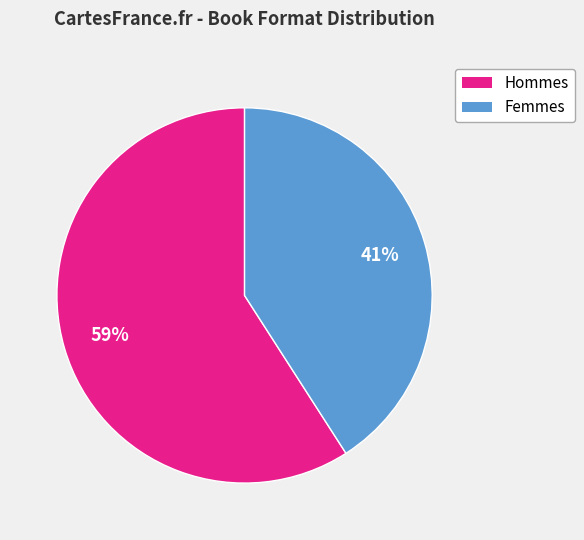

Is there a majority slice in this chart?

Yes